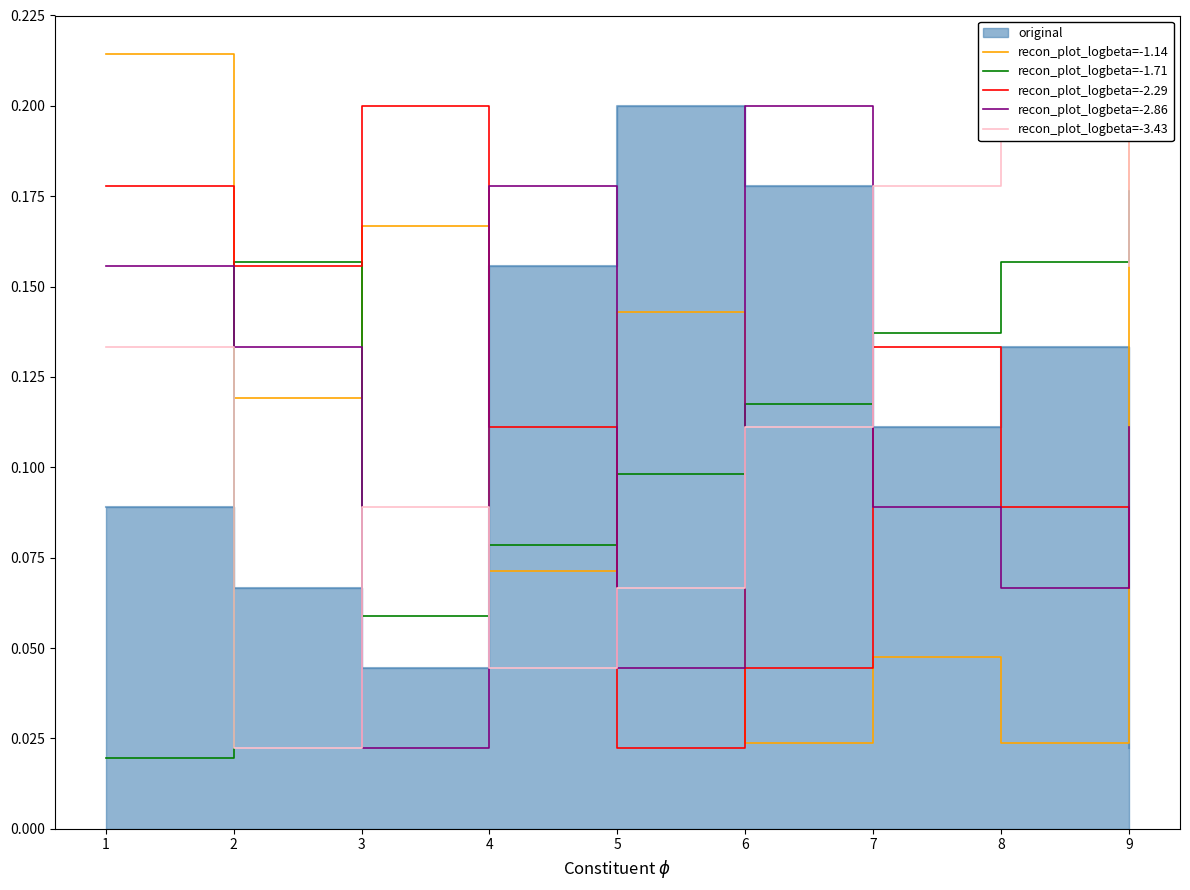

What is the difference between the second highest and minimum values in the recon_plot_logbeta=-1.71 series?

0.1